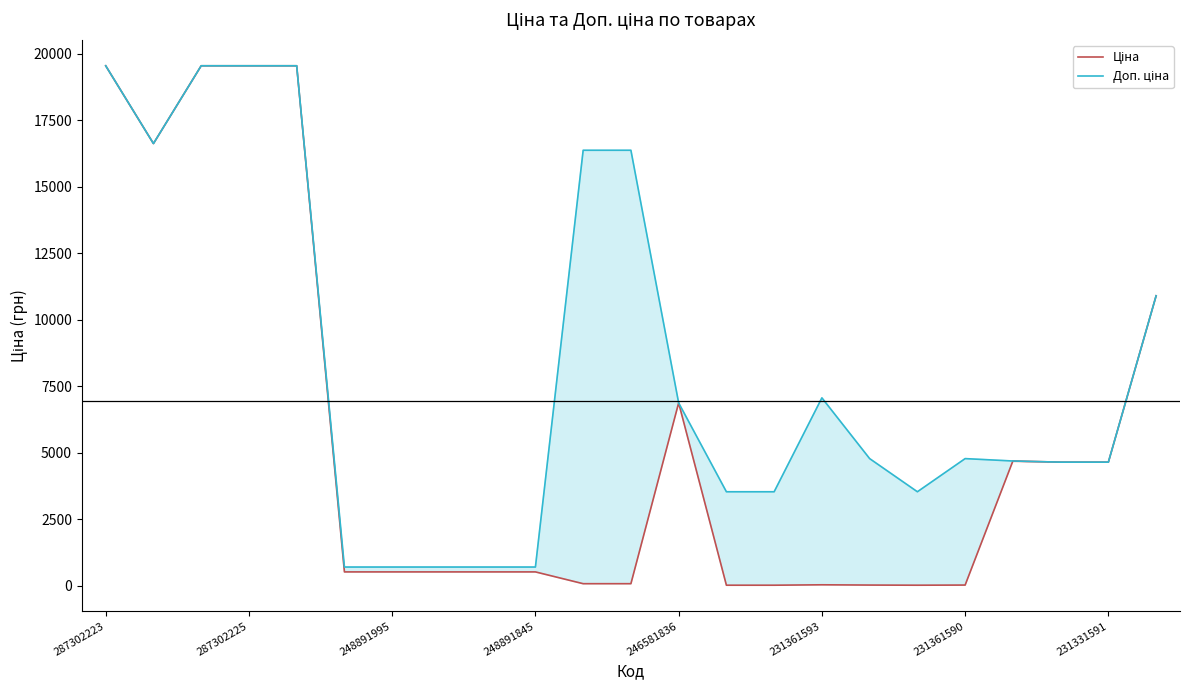

What is the spread (max minus min) of values at 248891845?

183.2